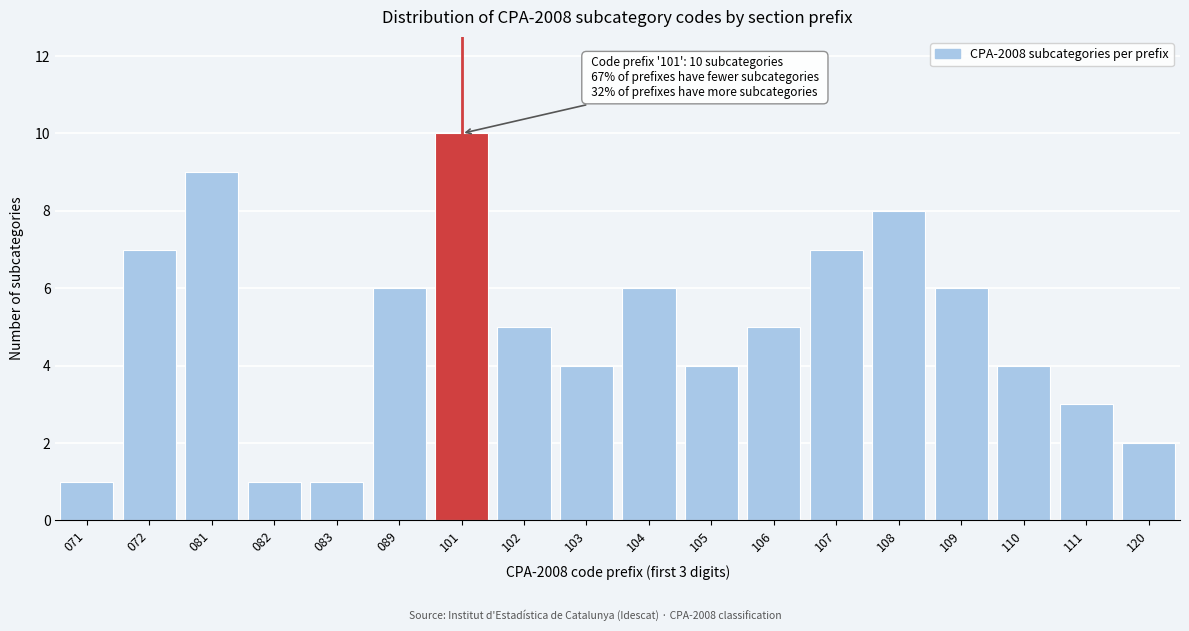

Reading left to right, what are all the values shown in this chart?

1	7	9	1	1	6	10	5	4	6	4	5	7	8	6	4	3	2